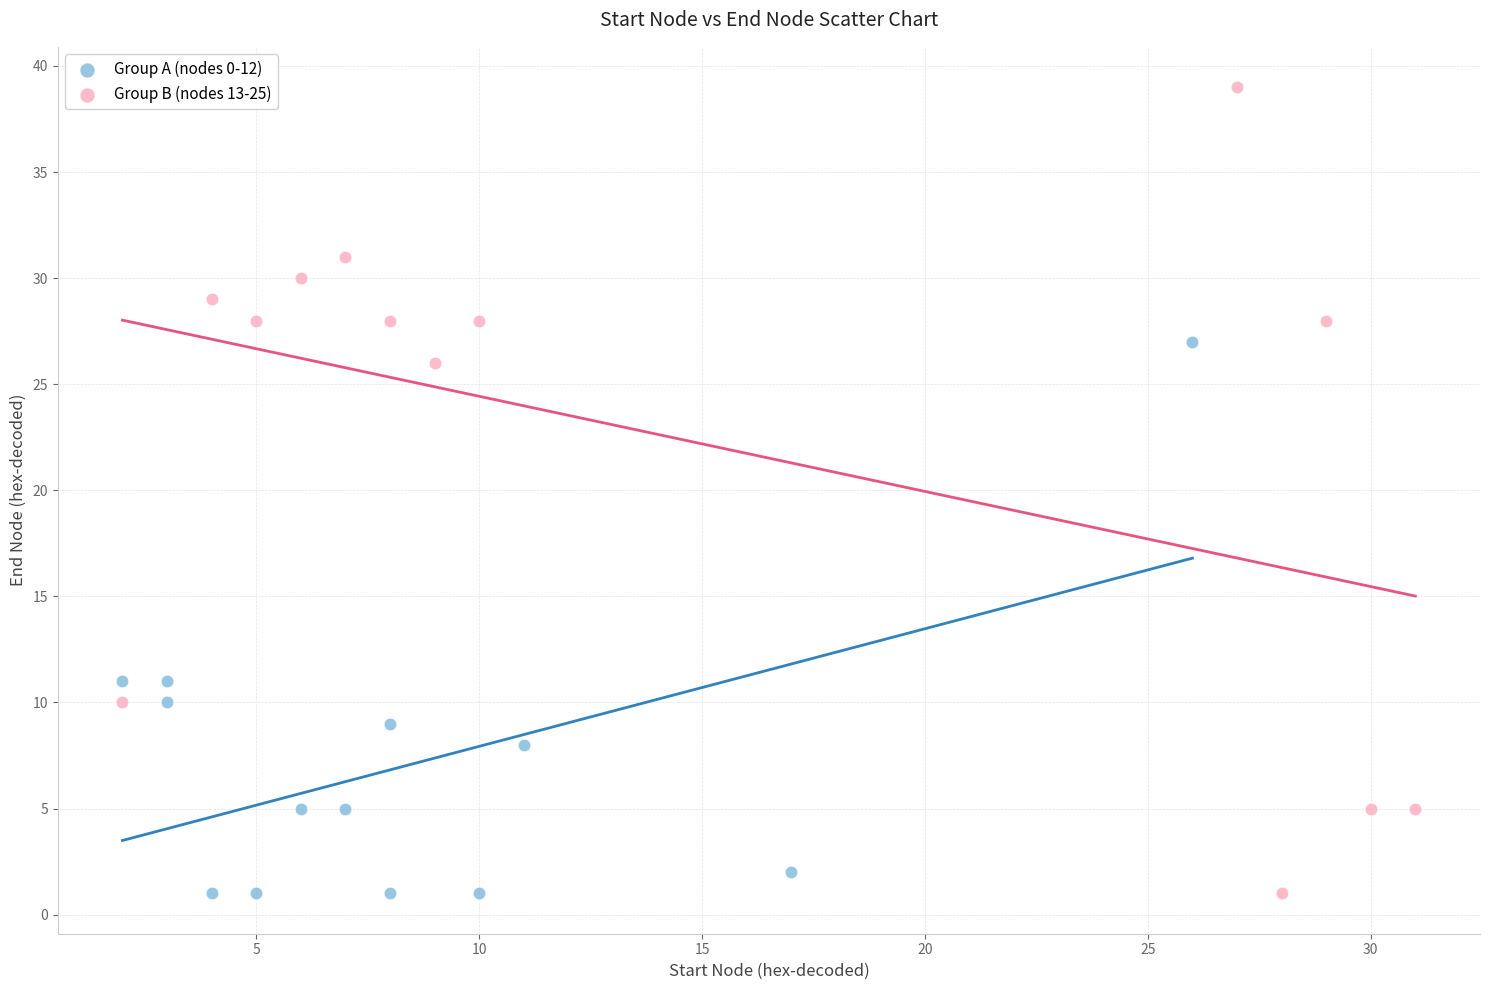

Which series has the largest Y range (max minus min)?

Group B (nodes 13-25)